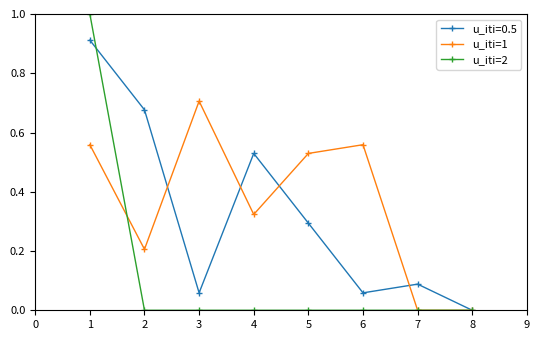

What is the maximum value for u_iti=2?

1.0